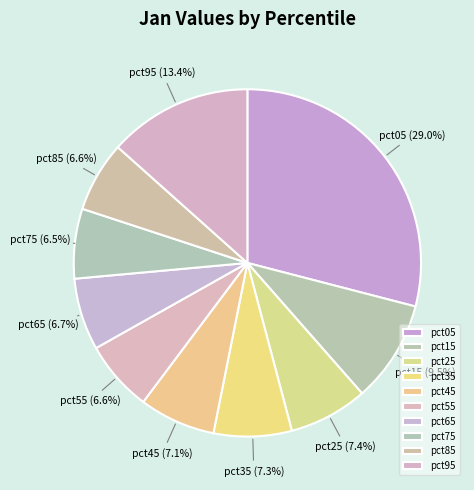

Does pct05 represent more than half of the total?

No